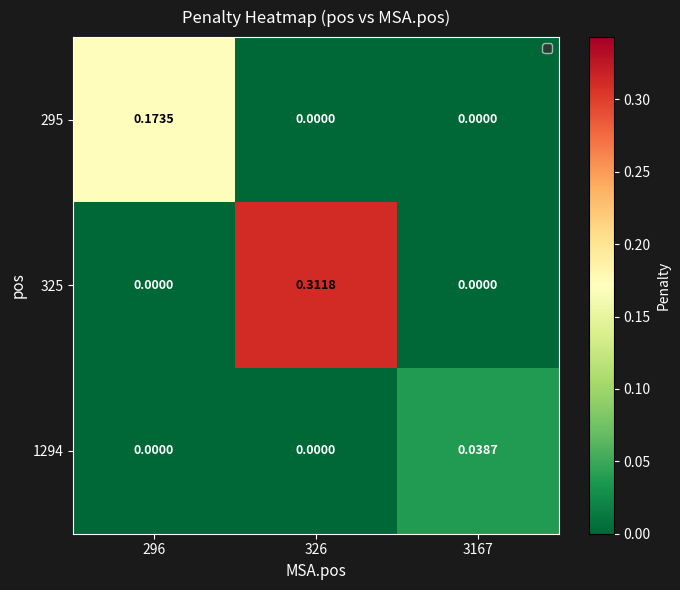

Is the value of 1294 at 326 greater than the value of 295 at 296?

No